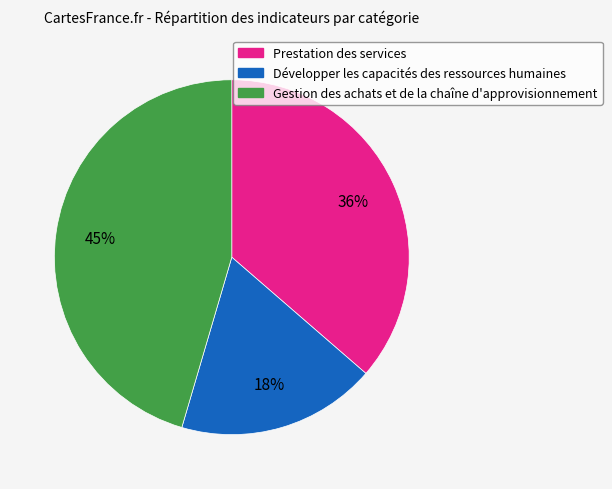

What percentage is the Prestation des services slice, to the nearest percent?

36%